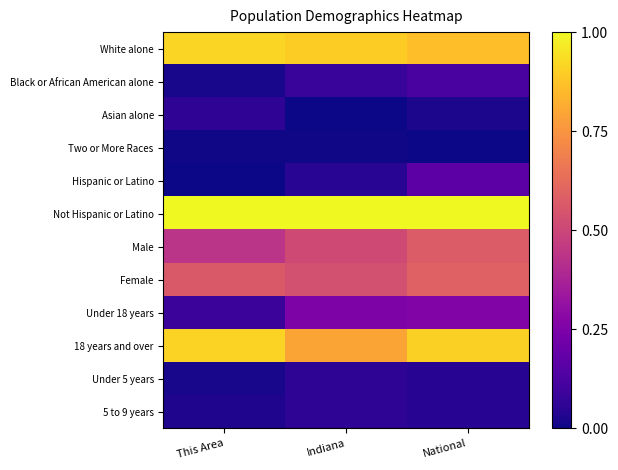

Which has a higher value, This Area or Indiana?

This Area